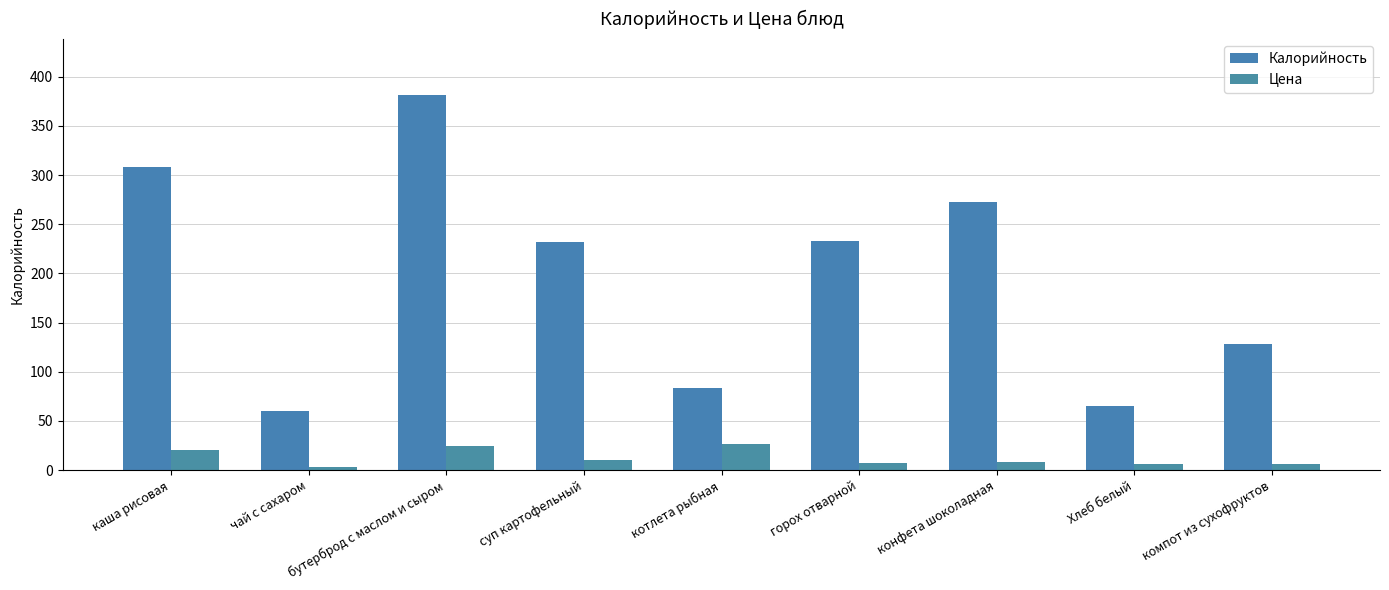

Rank the series at суп картофельный from lowest to highest value.

Цена, Калорийность